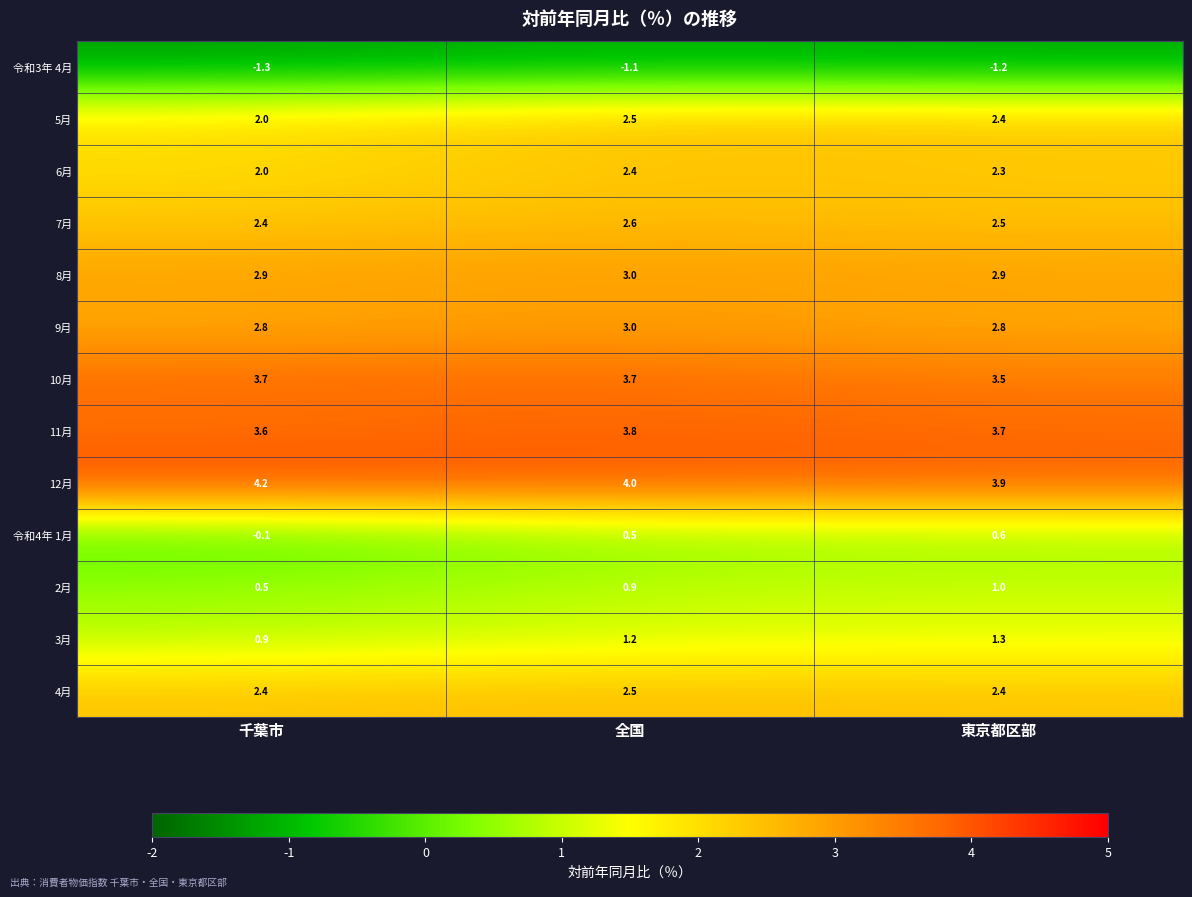

Which category has the highest value in the 令和3年 4月 series?

全国